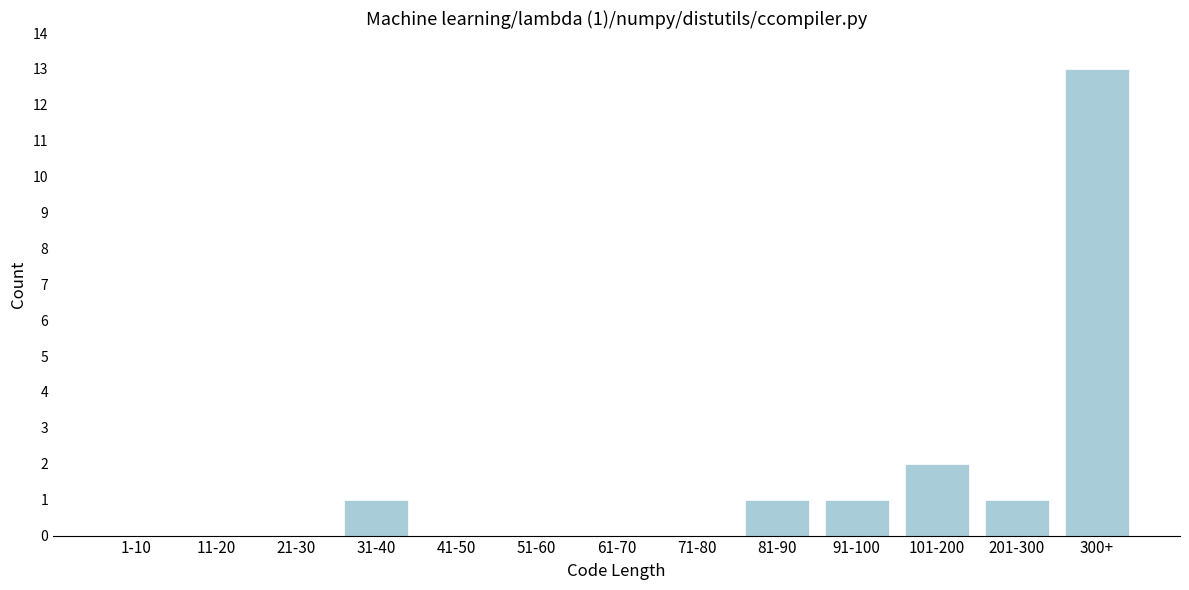

Reading right to left, extract all data points from this chart.

300+=13	201-300=1	101-200=2	91-100=1	81-90=1	71-80=0	61-70=0	51-60=0	41-50=0	31-40=1	21-30=0	11-20=0	1-10=0